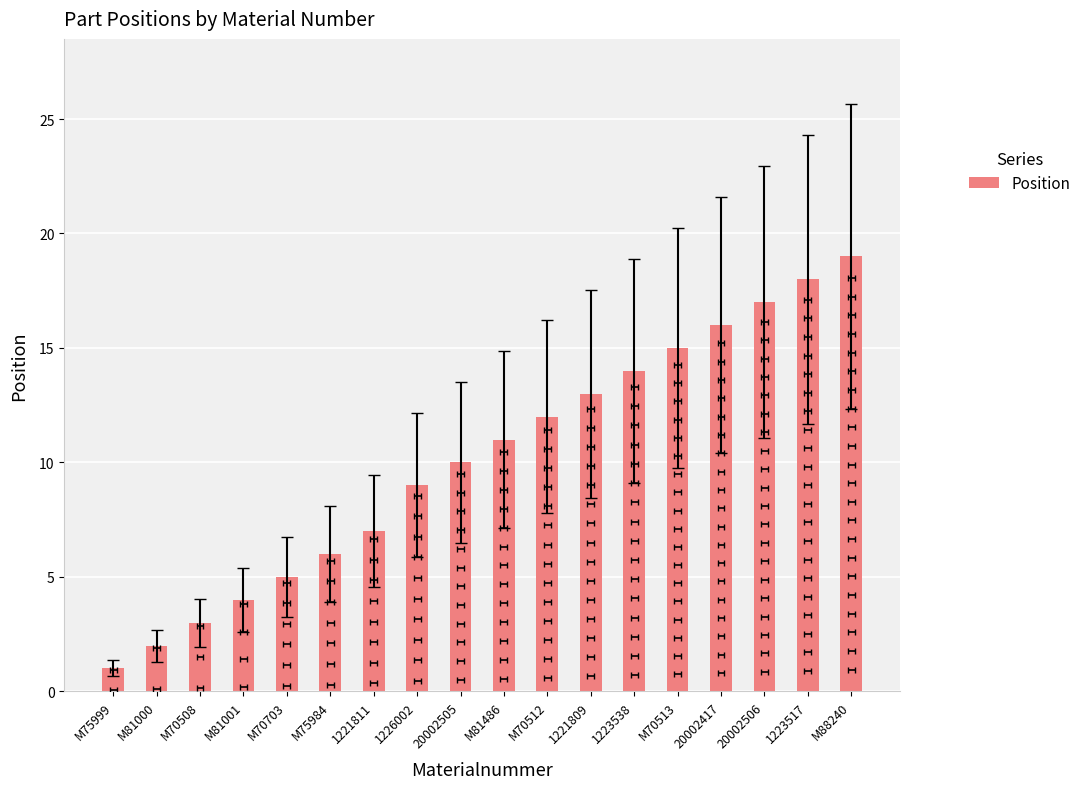

Which has a higher value, M70508 or M70513?

M70513